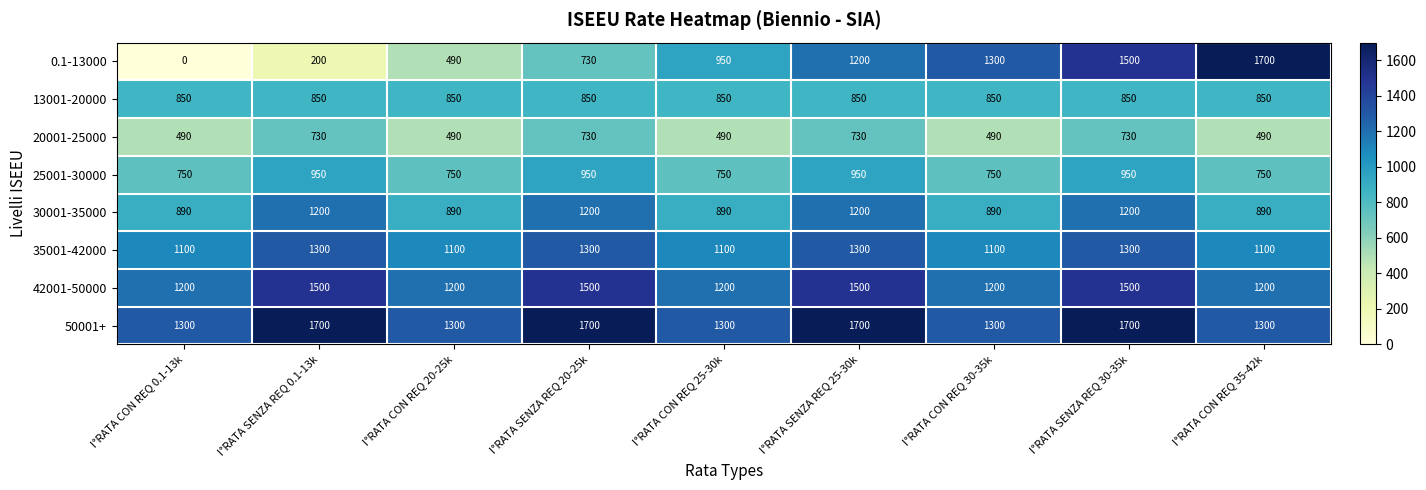

What is the greatest value displayed?

1700